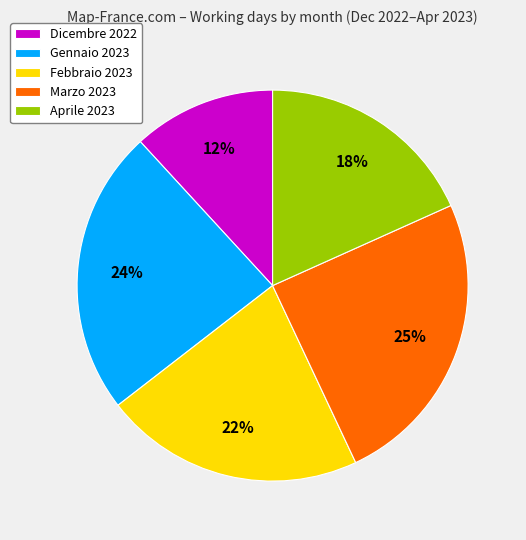

Which slice is the largest?

Marzo 2023